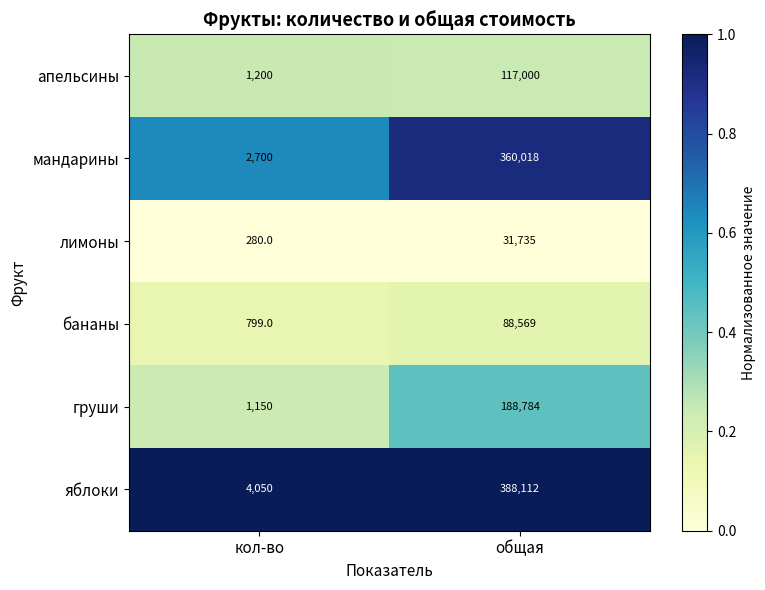

True or false: мандарины has a value of 495999 at общая.

False